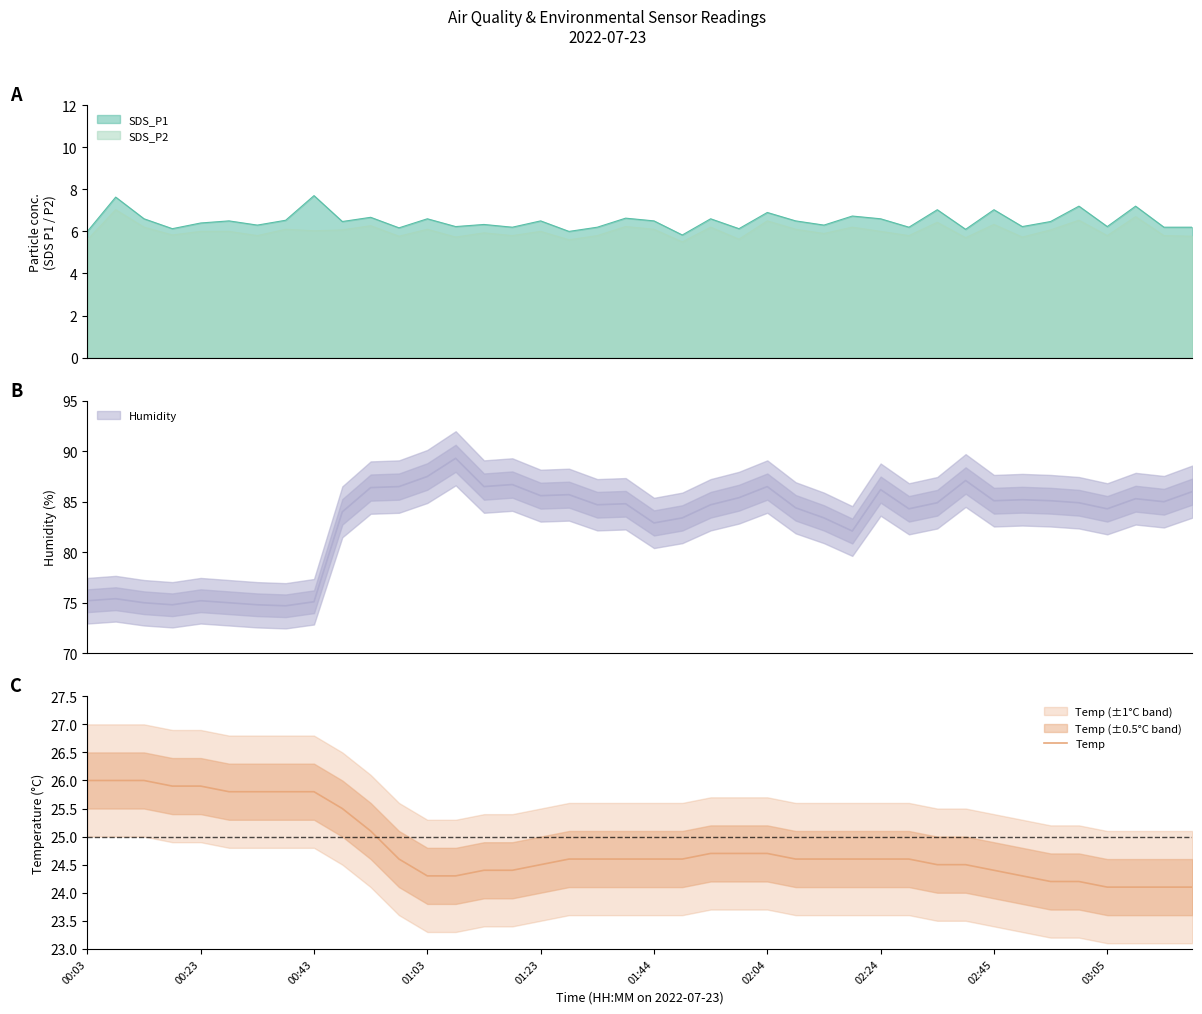

True or false: Temp has a value of 8.4 at 00:23.

False